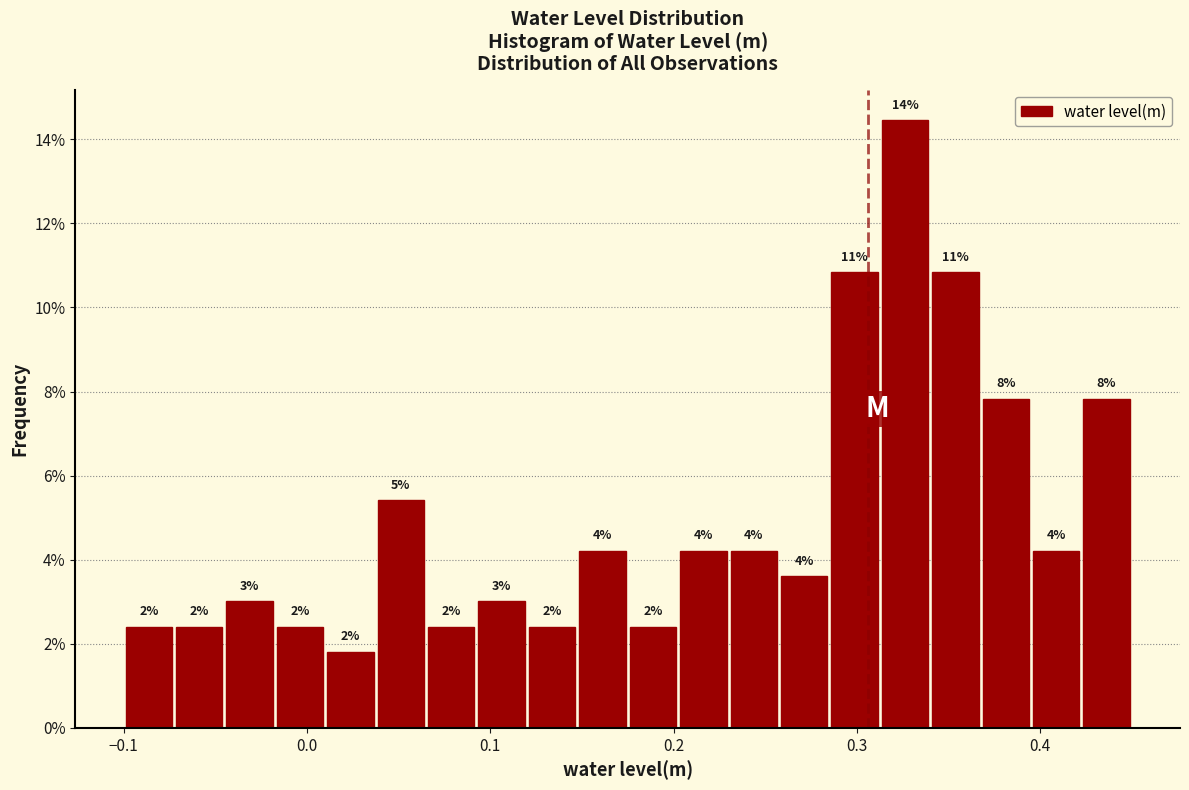

Around what value on the x-axis is the tallest bar? Give the approximate position of its centre, as read against the axis.

0.33